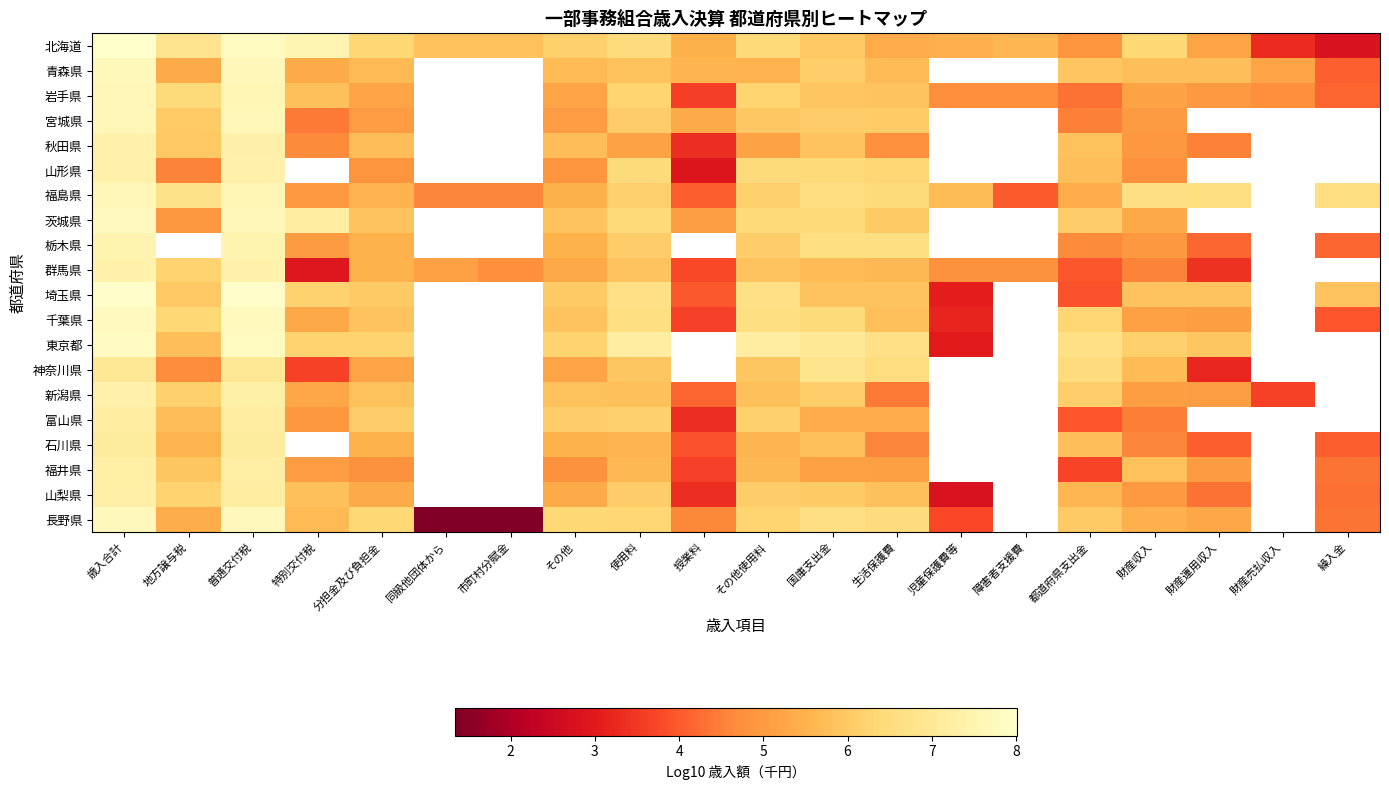

True or false: 秋田県 has a value of 3.3 at 授業料.

True